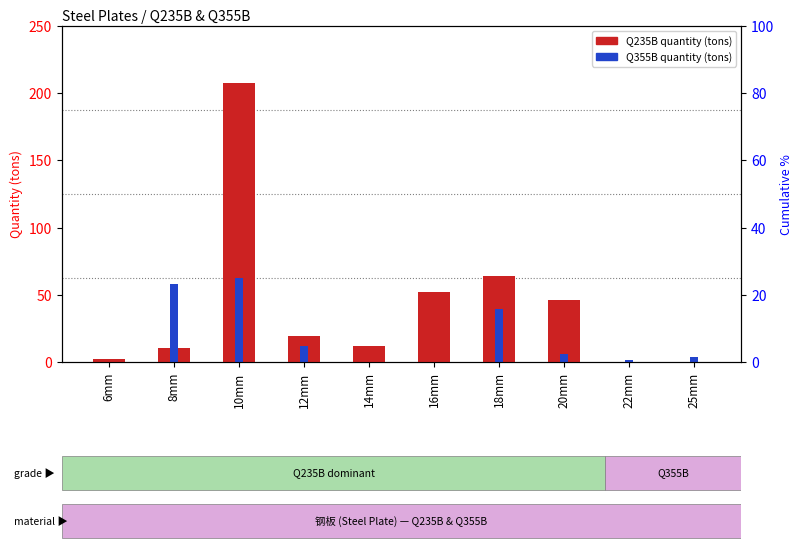

The value of Q235B at 25mm is 90.5. True or false?

False